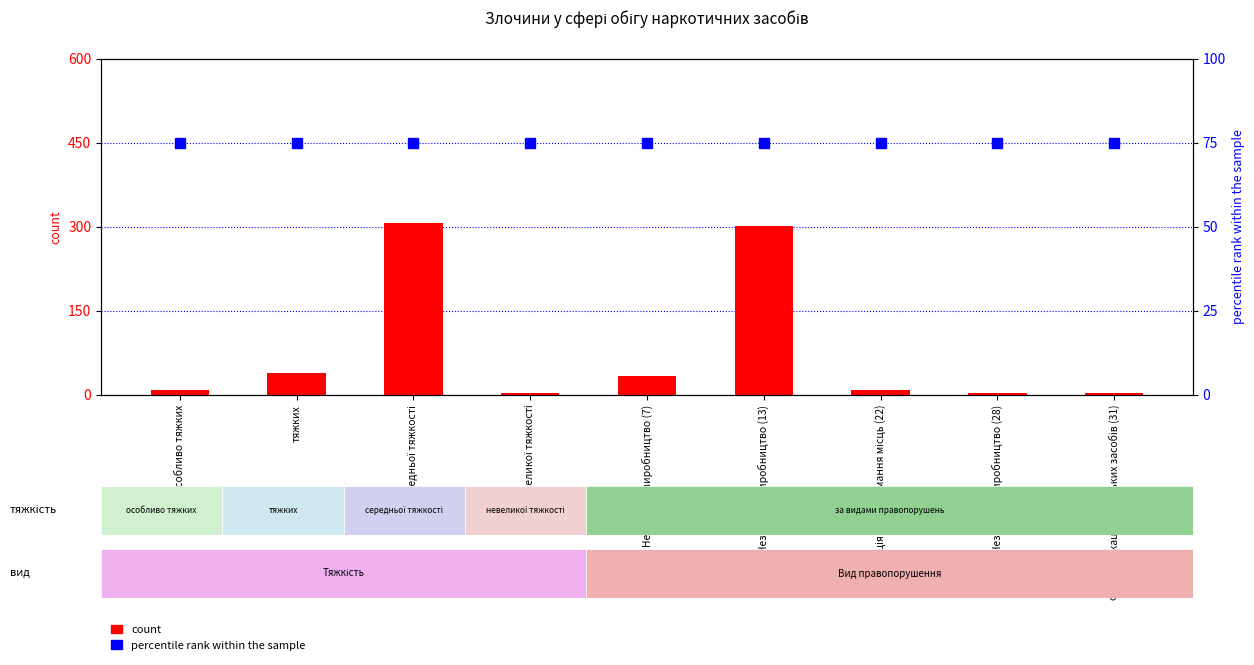

How many values in the count series exceed 9?

4